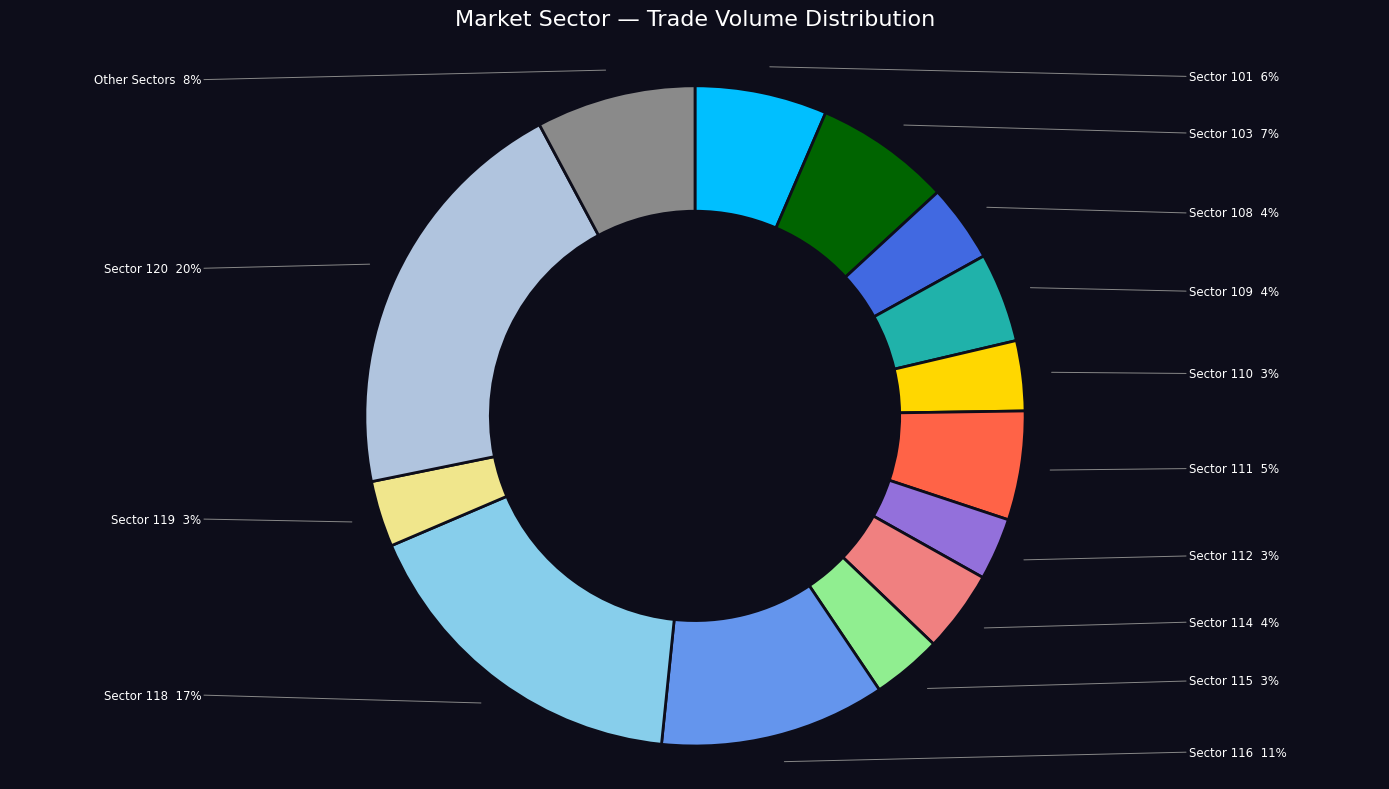

Is there a majority slice in this chart?

No